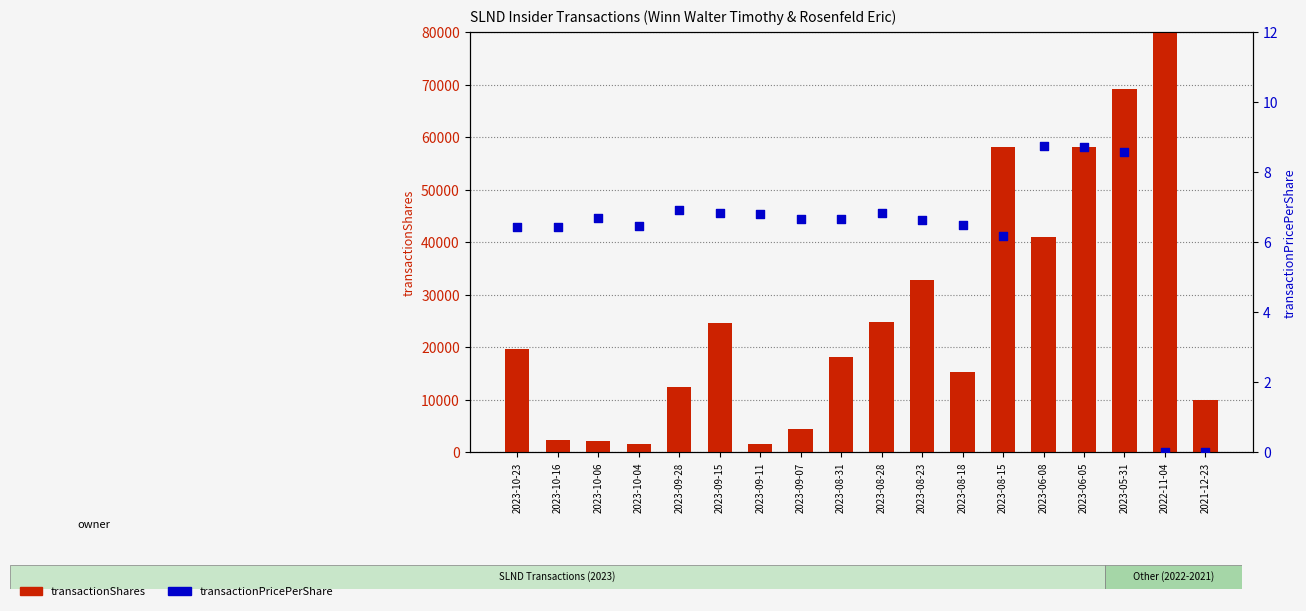

Which series contains the lowest Y value?

transactionPricePerShare